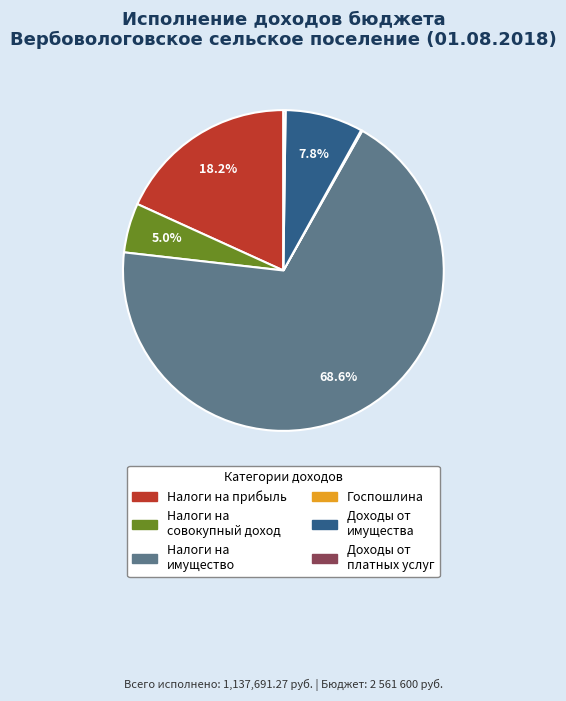

Is there a majority slice in this chart?

Yes